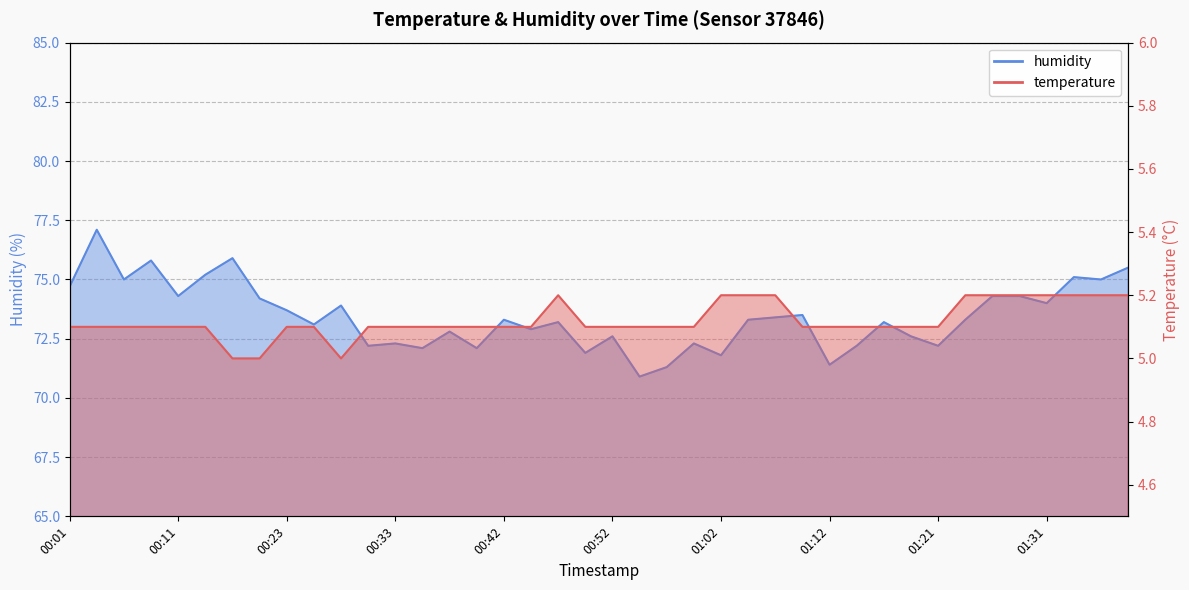

Rank the categories by humidity value from highest to lowest.

00:03, 00:18, 00:08, 01:41, 00:13, 01:33, 00:06, 01:38, 00:01, 00:11, 01:26, 01:29, 00:21, 01:31, 00:28, 00:23, 01:09, 01:07, 00:42, 01:04, 01:24, 00:47, 01:16, 00:25, 00:45, 00:38, 00:52, 01:19, 00:33, 00:59, 00:30, 01:14, 01:21, 00:35, 00:40, 00:50, 01:02, 01:12, 00:57, 00:55